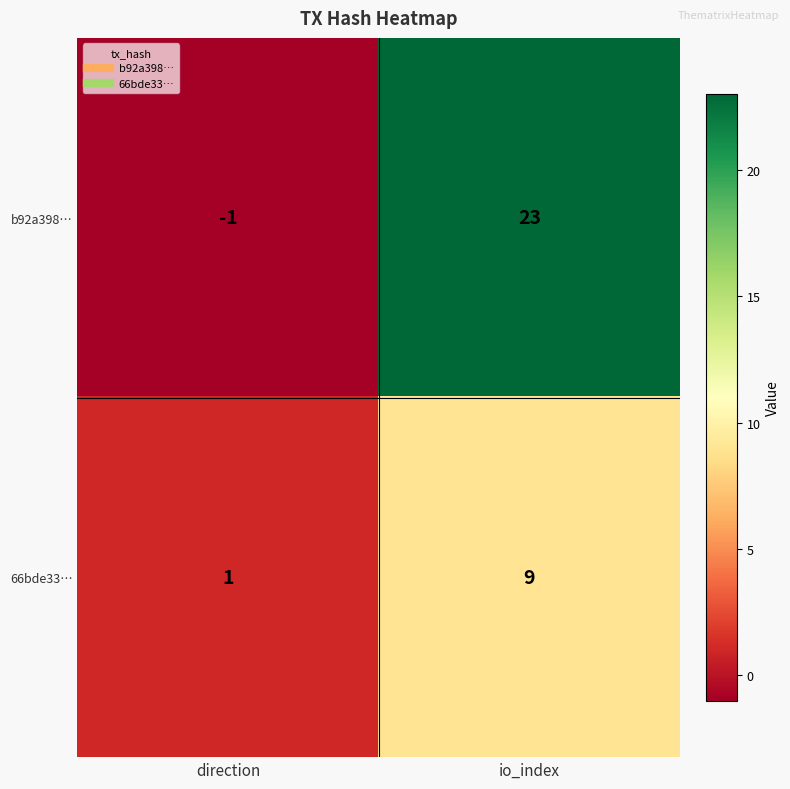

At which label is 66bde33… closest to 5?

direction